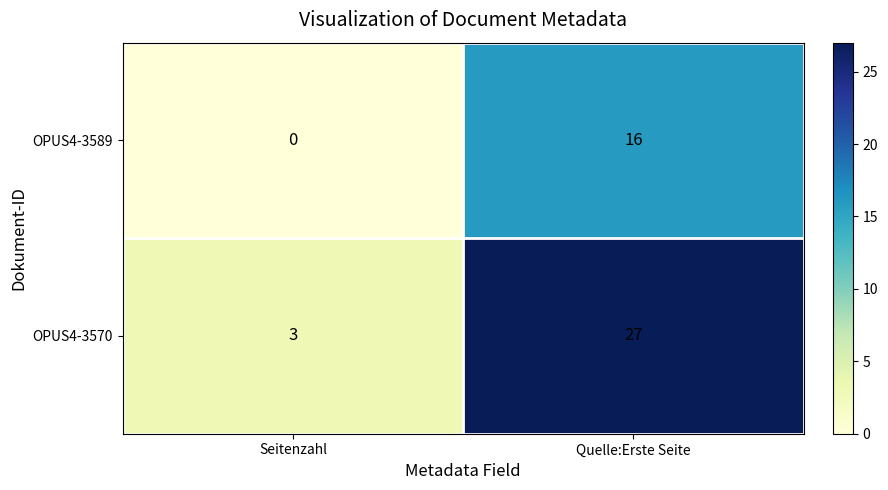

Which series has the largest total across all categories?

OPUS4-3570